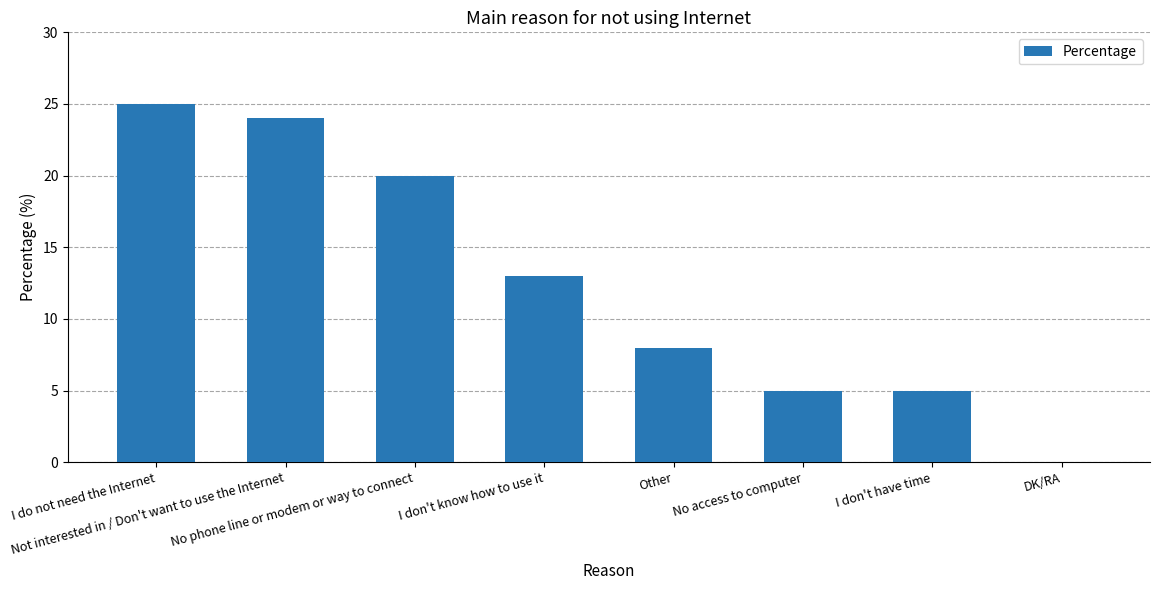

How many data points does each series have?

8